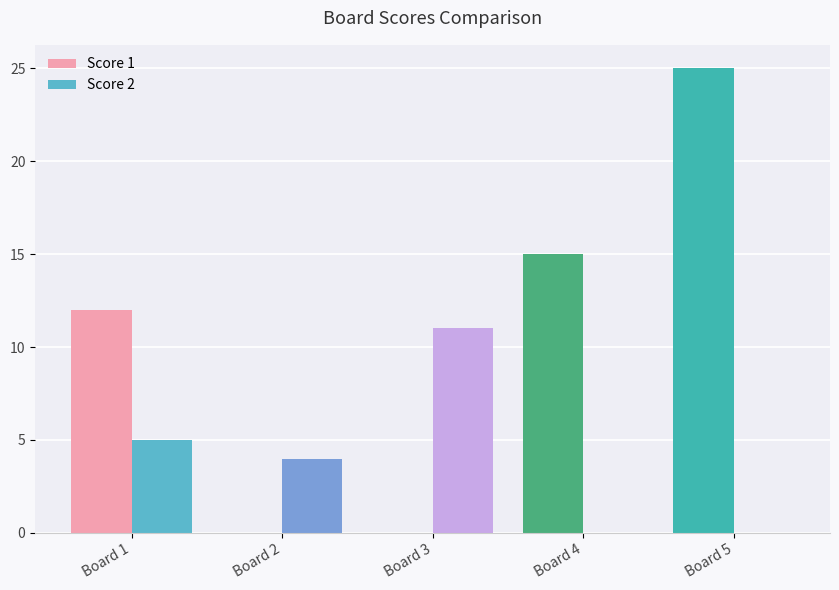

Which category has the highest value across all series?

Board 5